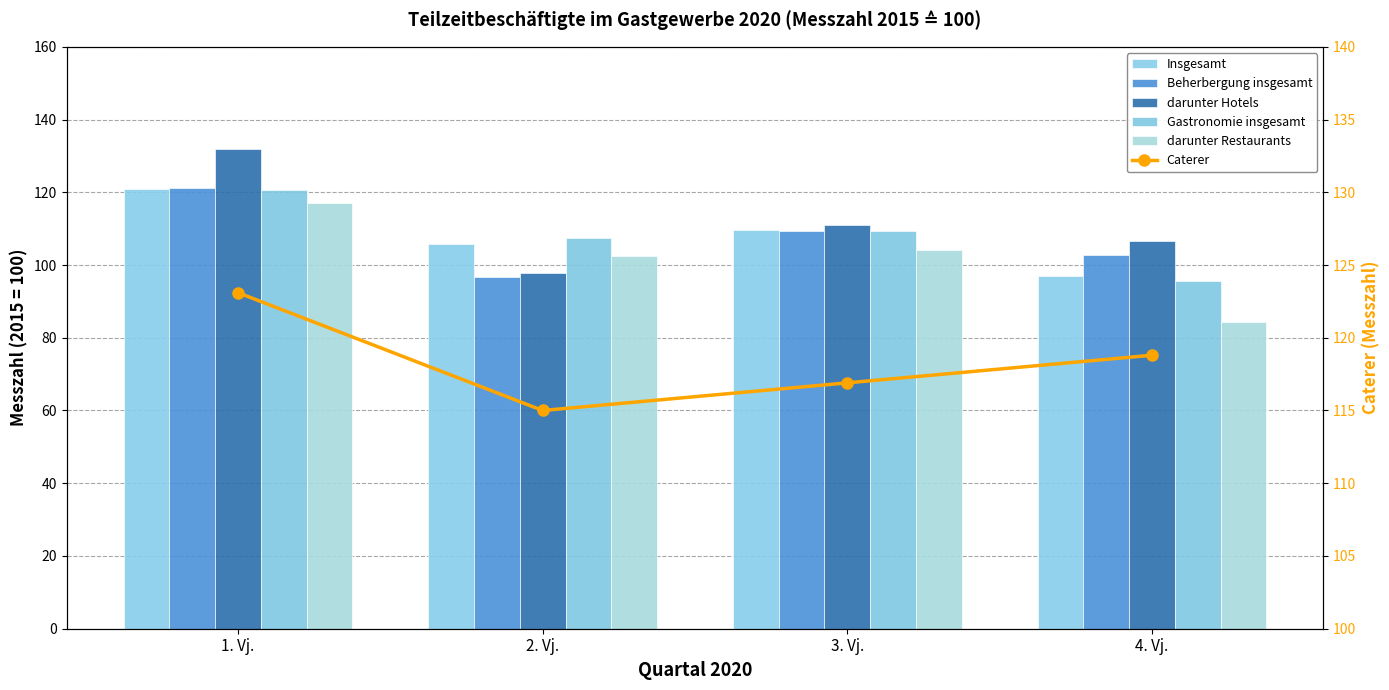

What is the average value of the Beherbergung insgesamt series?

107.4